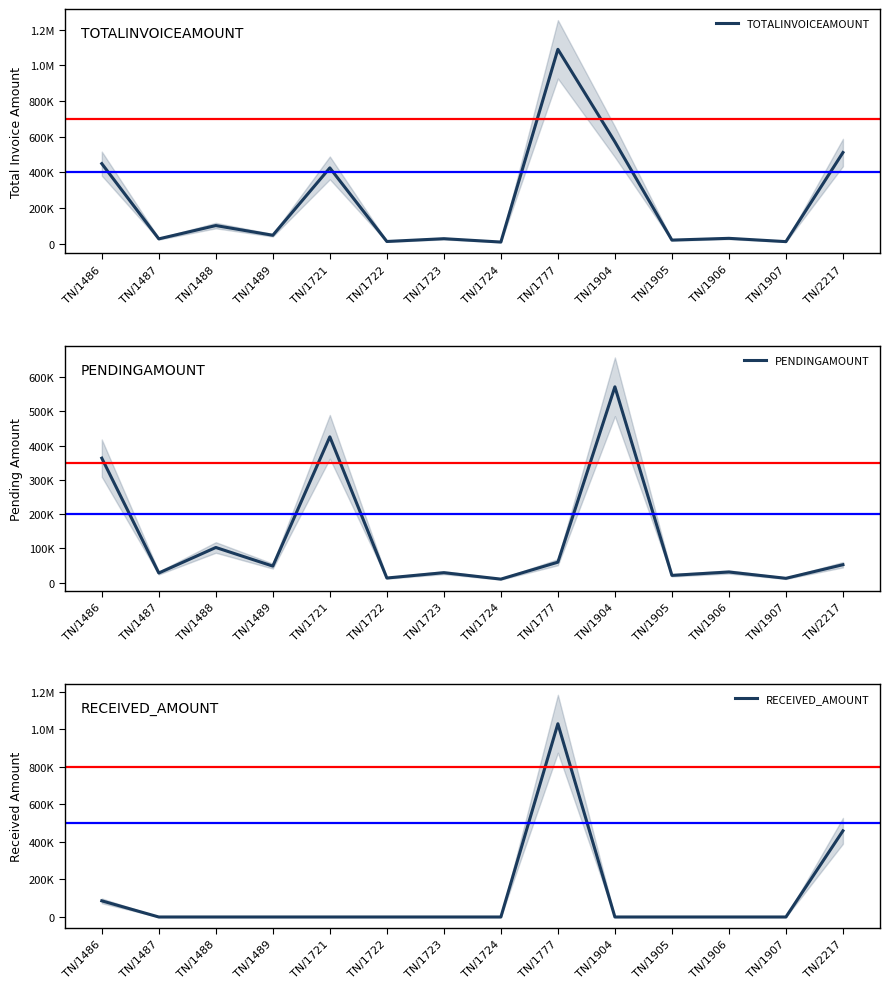

How many lines are shown in the chart?

3